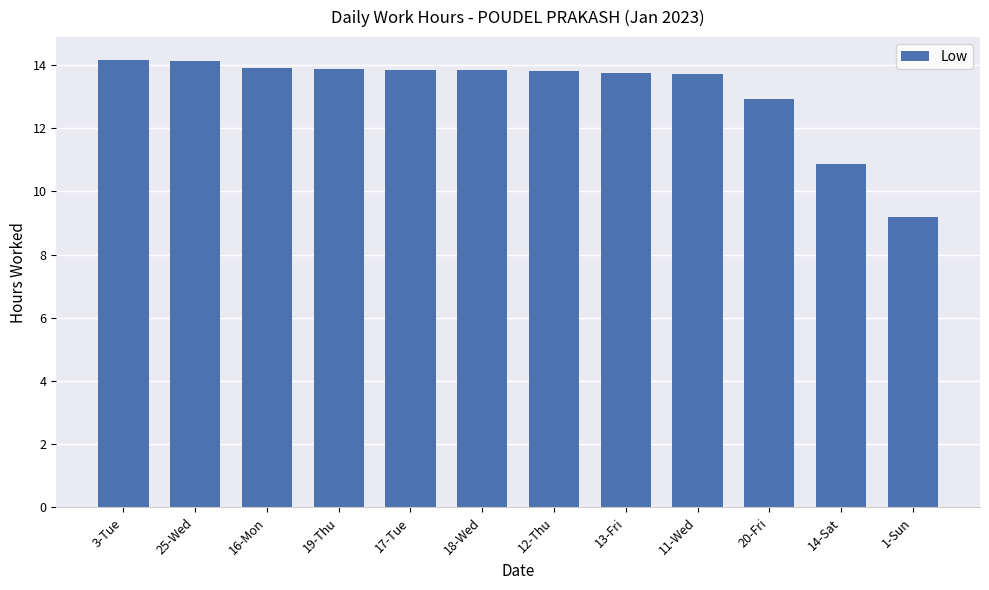

What is the sum of all values?

157.9